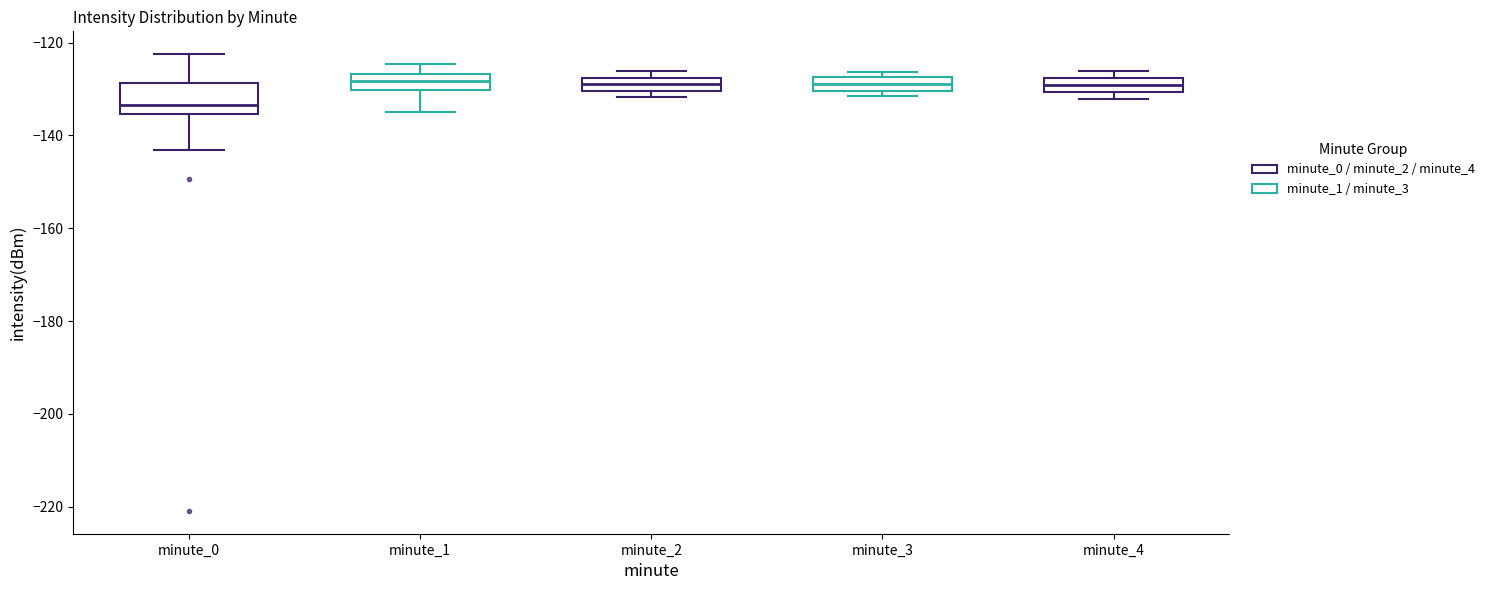

Which box has the lowest median line?

minute_0